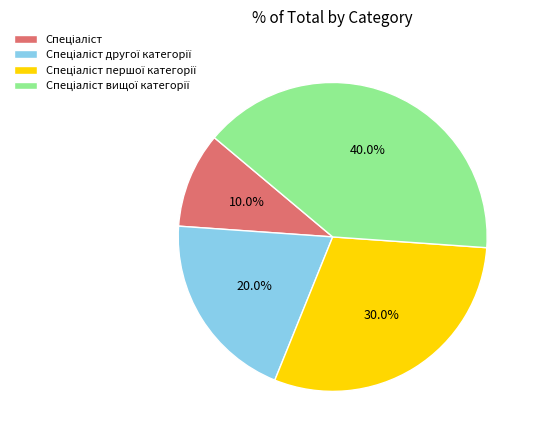

Is there a majority slice in this chart?

No